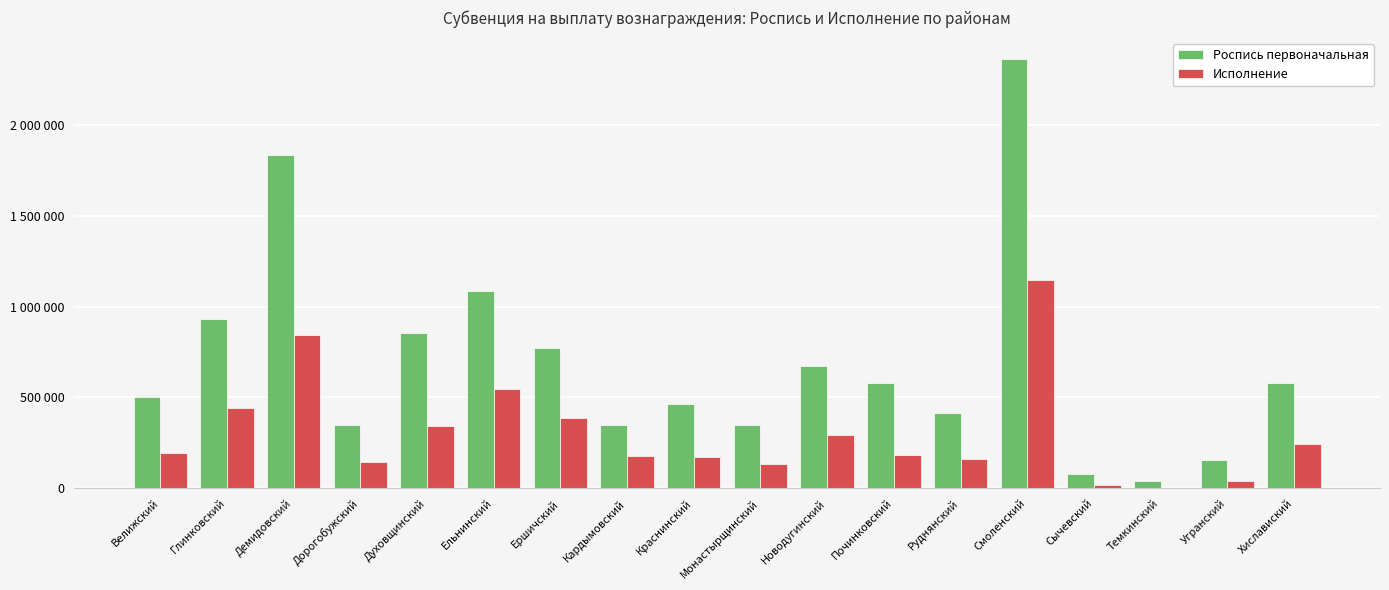

Are the bars horizontal?

No